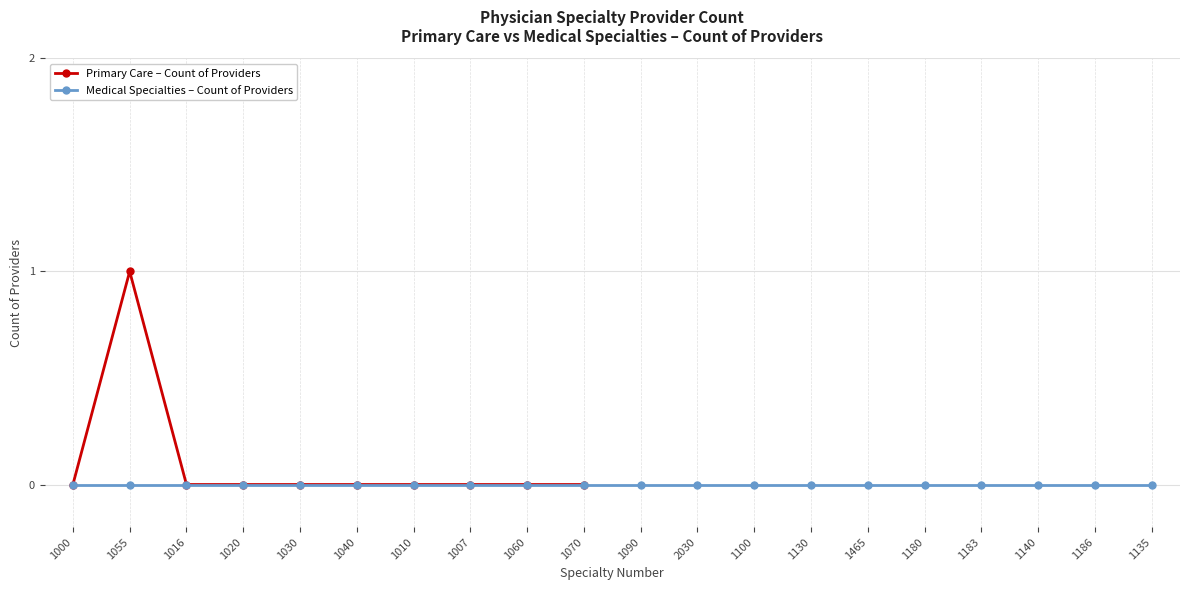

Which label corresponds to the largest value in the chart?

1055